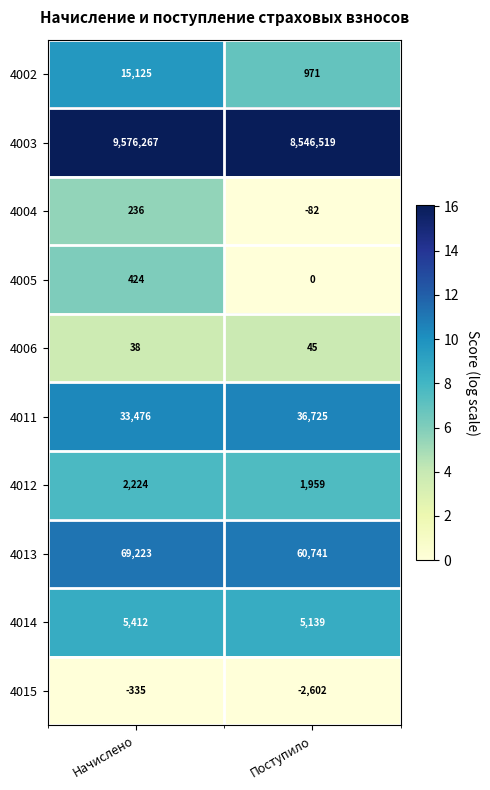

What is the approximate value of 4013 at Начислено?

69223